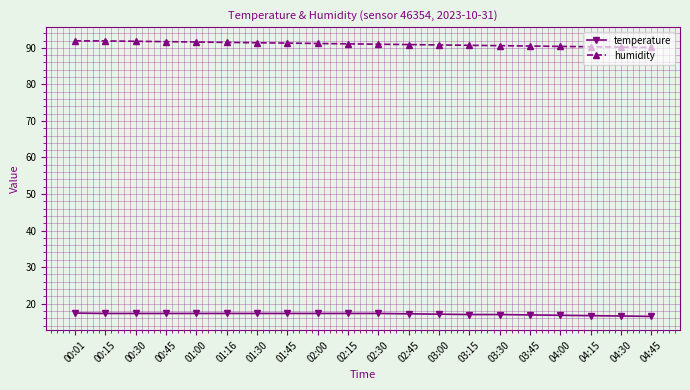

What is the label of the 16th point from the left?

03:45